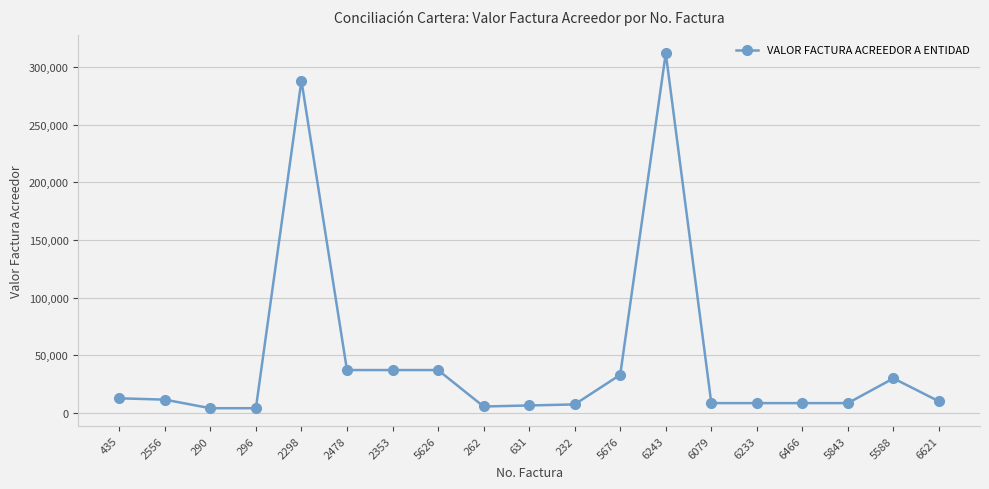

What is the change in value from 2478 to 232?

-29820